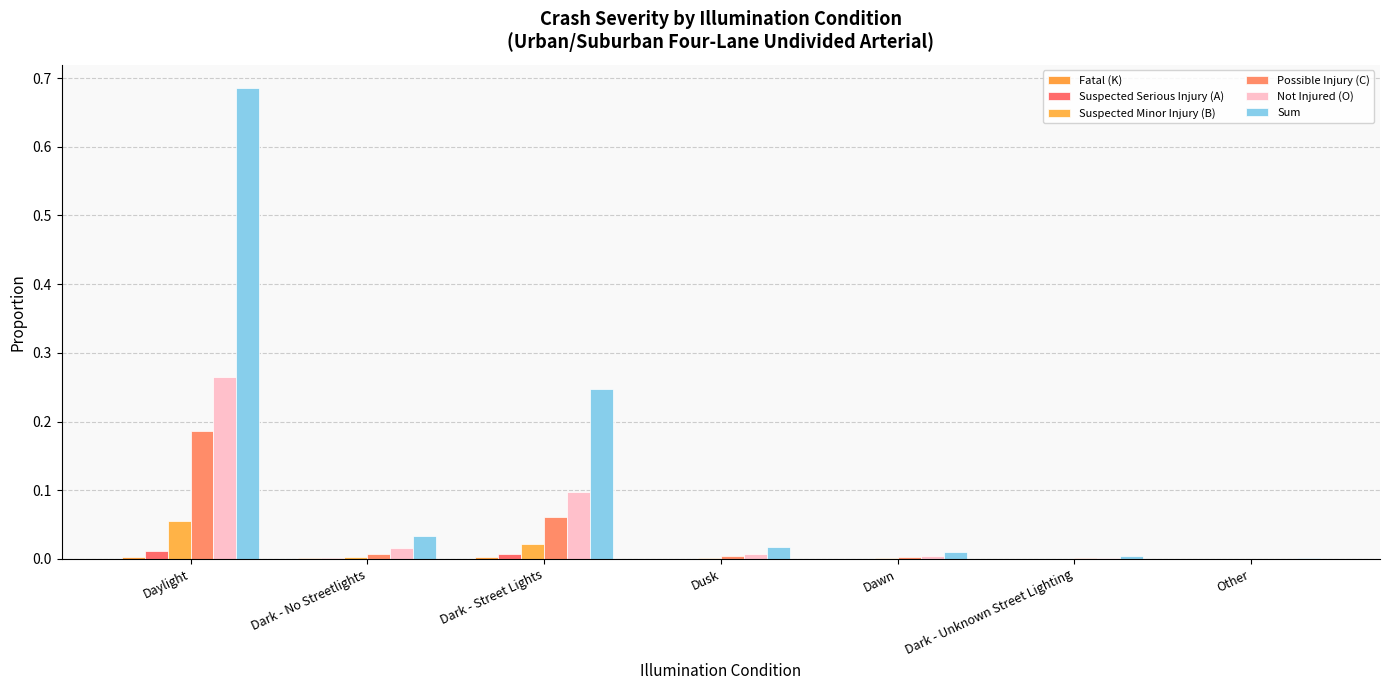

At how many categories does at least one series exceed 0?

7